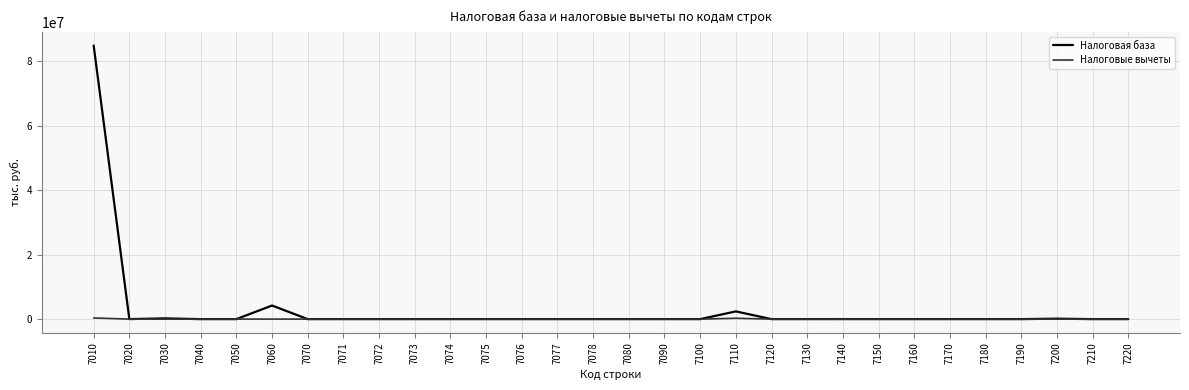

Count the number of categories in the chart.

30